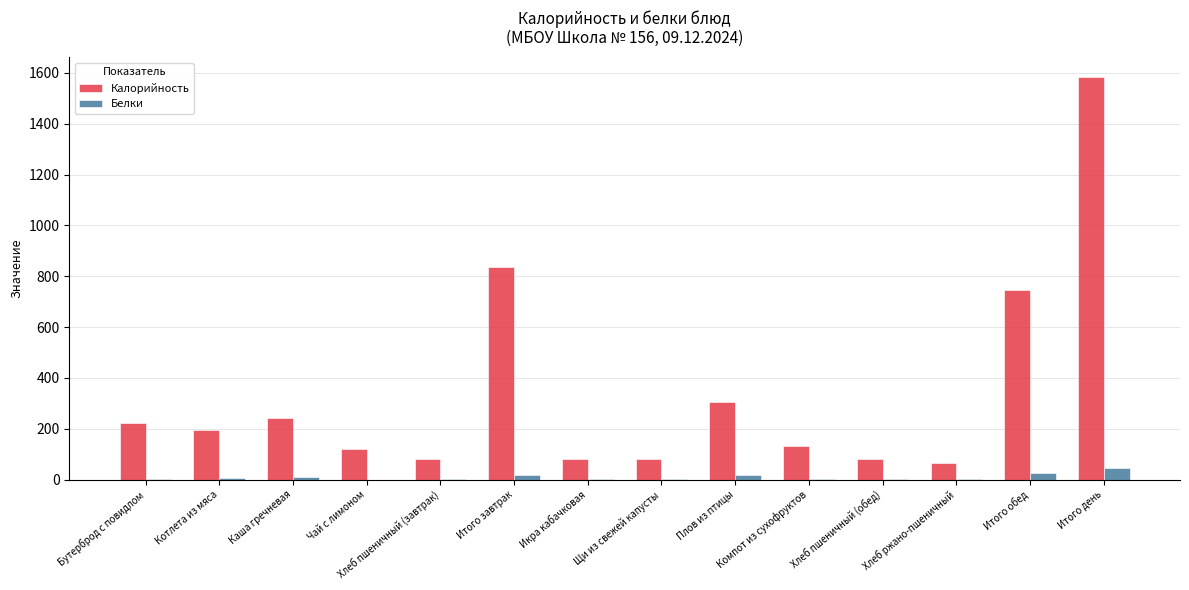

Count the number of categories in the chart.

14